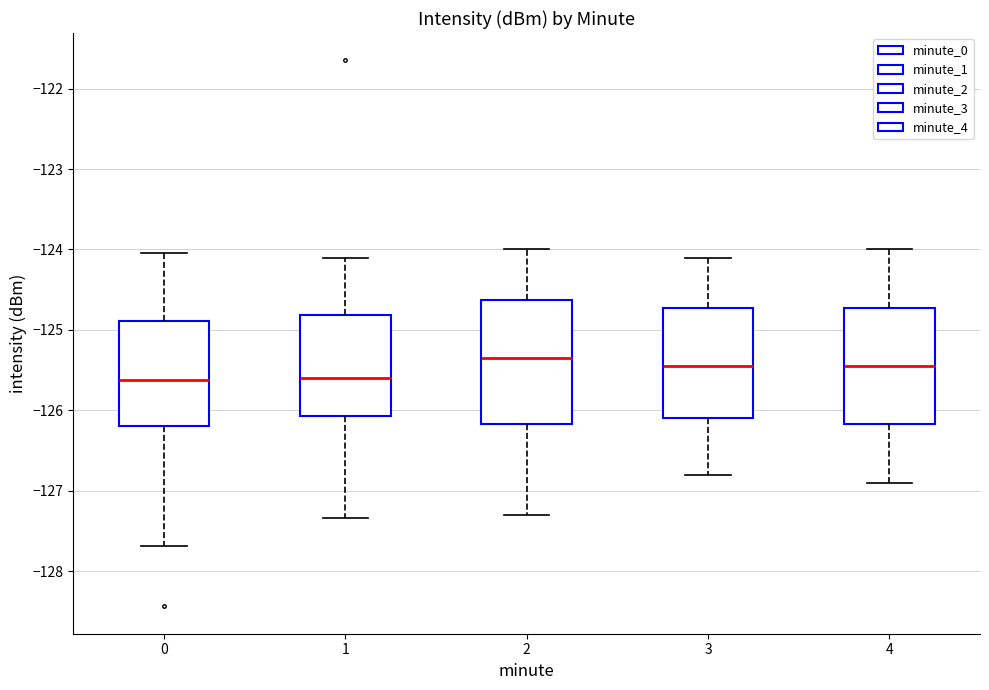

Reading left to right, read every box against the y-axis: the position of its median line, the range the box covers, and the ends of its whiskers. The values are not printed on the chart, so give them approximately, as read against the axis.

0: median -125.6, box -126.2 to -124.9, whiskers -127.7 to -124.0
1: median -125.6, box -126.1 to -124.8, whiskers -127.3 to -124.1
2: median -125.3, box -126.2 to -124.6, whiskers -127.3 to -124.0
3: median -125.4, box -126.1 to -124.7, whiskers -126.8 to -124.1
4: median -125.4, box -126.2 to -124.7, whiskers -126.9 to -124.0